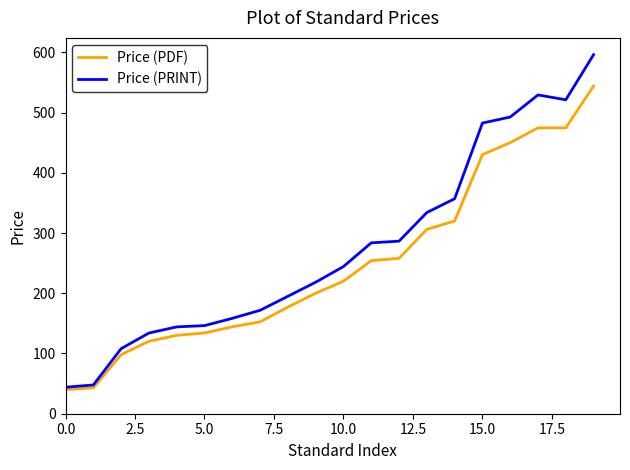

True or false: Price (PDF) and Price (PRINT) cross at least once.

False